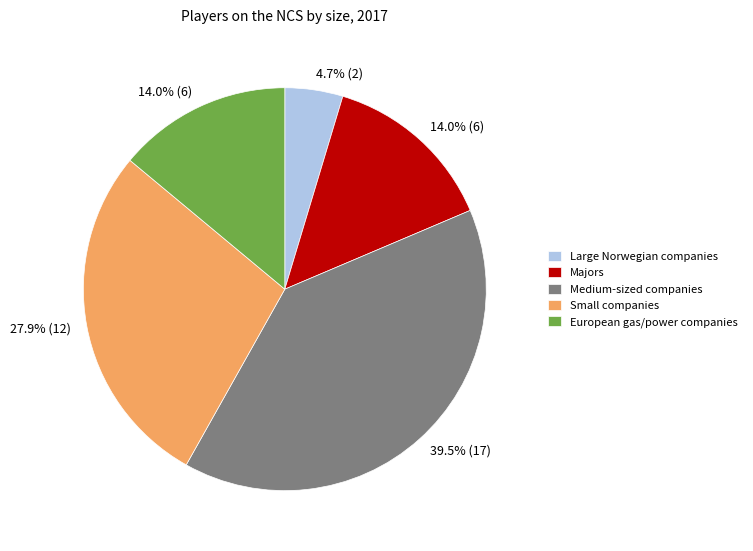

To the nearest percent, what is the difference between the largest and smallest slice percentages?

35%